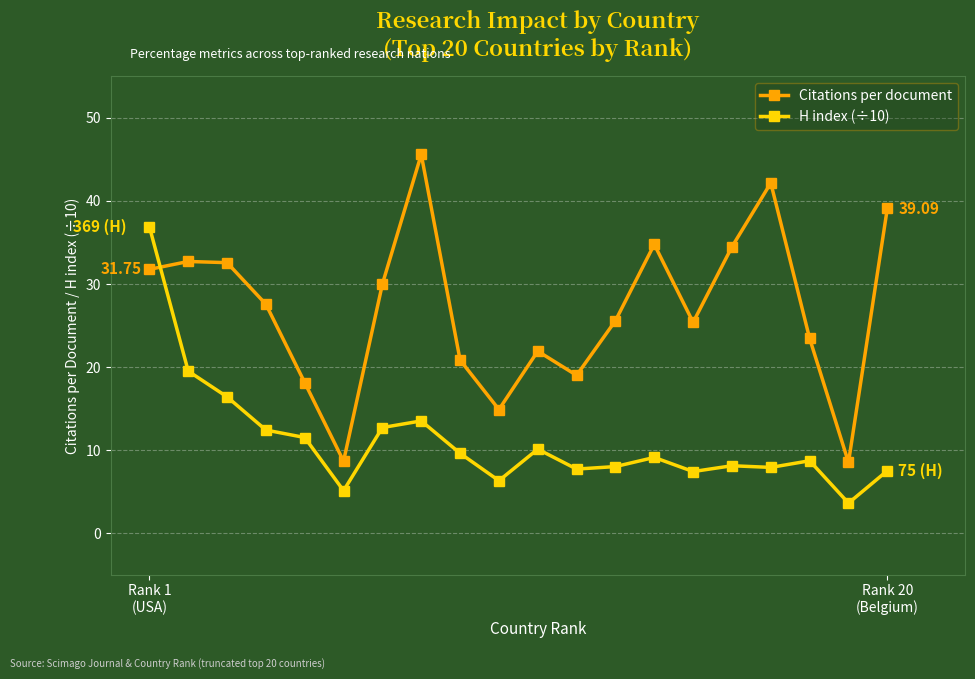

What is the difference between the maximum and second lowest values in the Citations per document series?

36.9